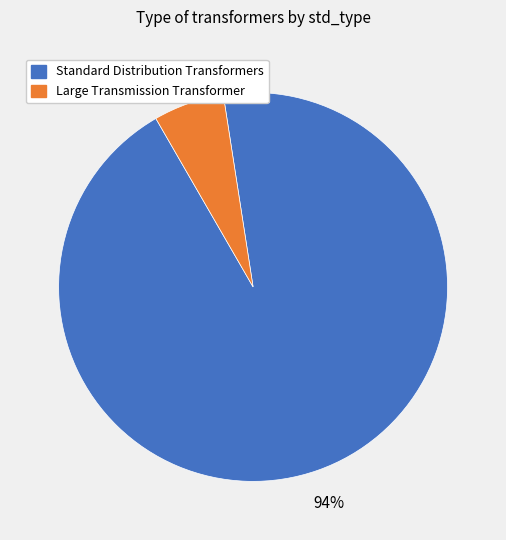

To the nearest percent, what is the average slice percentage?

50%